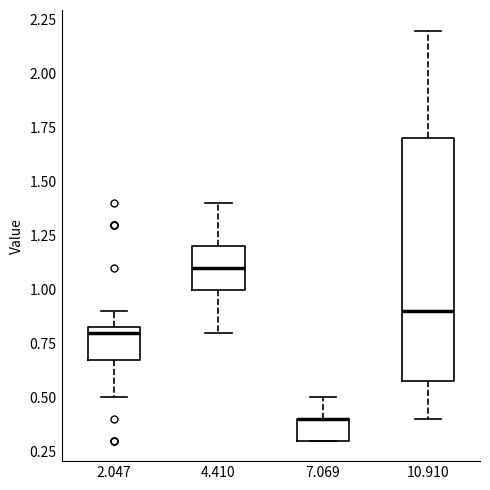

Reading left to right, transcribe this box plot: for each box, give where its median line is, the range the box spans, and where its two whiskers end, as read against the y-axis. The values are not printed on the chart, so give them approximately, as read against the axis.

2.047: median 0.80, box 0.70 to 0.85, whiskers 0.50 to 0.90
4.410: median 1.10, box 1.00 to 1.20, whiskers 0.80 to 1.40
7.069: median 0.40 (drawn on the box's upper edge), box 0.30 to 0.40, whiskers 0.30 to 0.50
10.910: median 0.90, box 0.60 to 1.70, whiskers 0.40 to 2.20